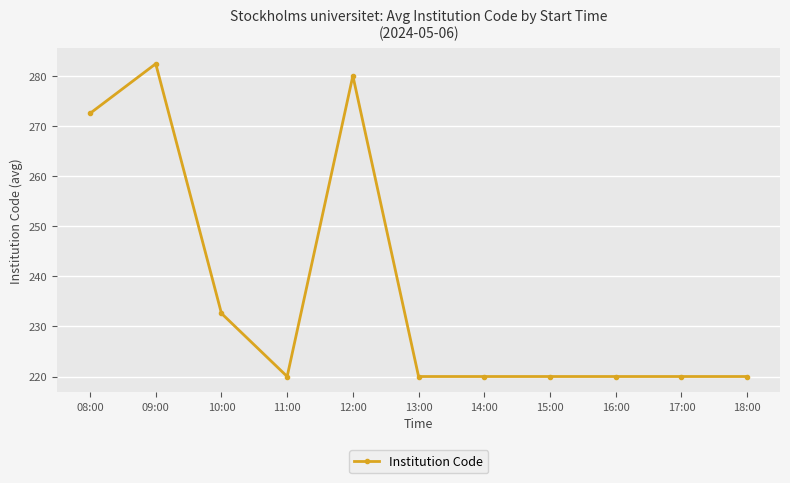

Count the number of categories in the chart.

11